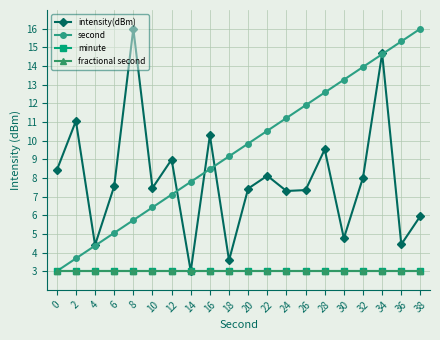

At which category does intensity(dBm) reach its first local valley?

4